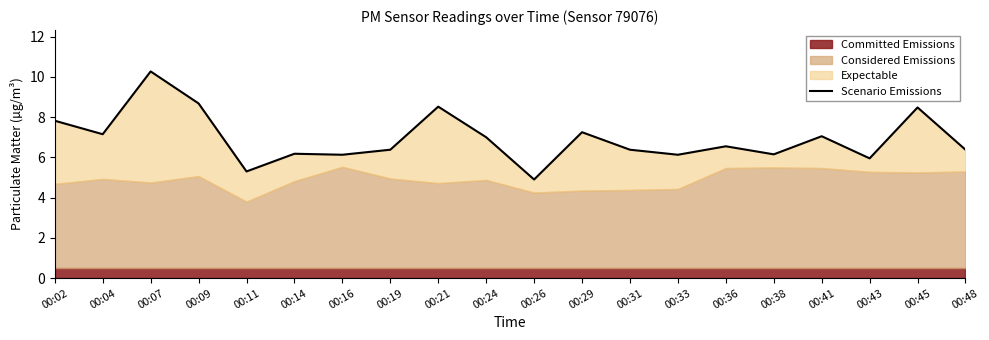

At which label is the value closest to 7?

00:24